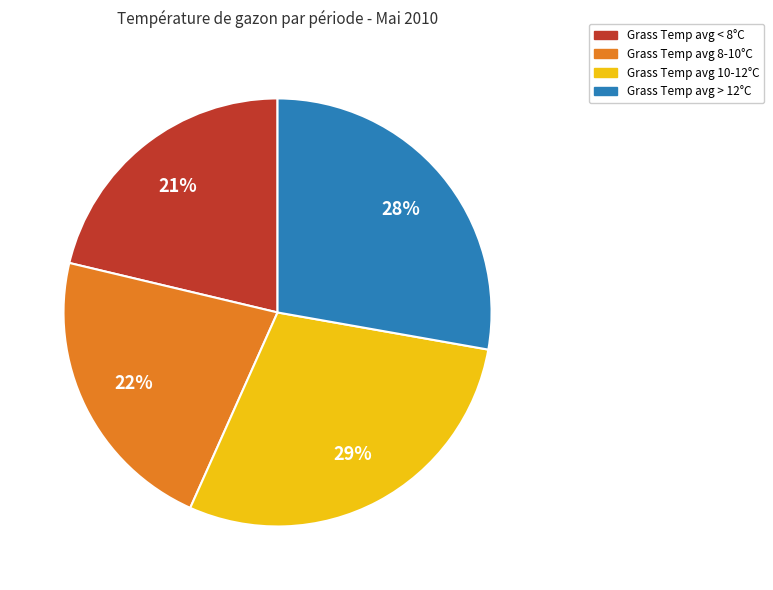

To the nearest percent, what is the difference between the largest and smallest slice percentages?

8%